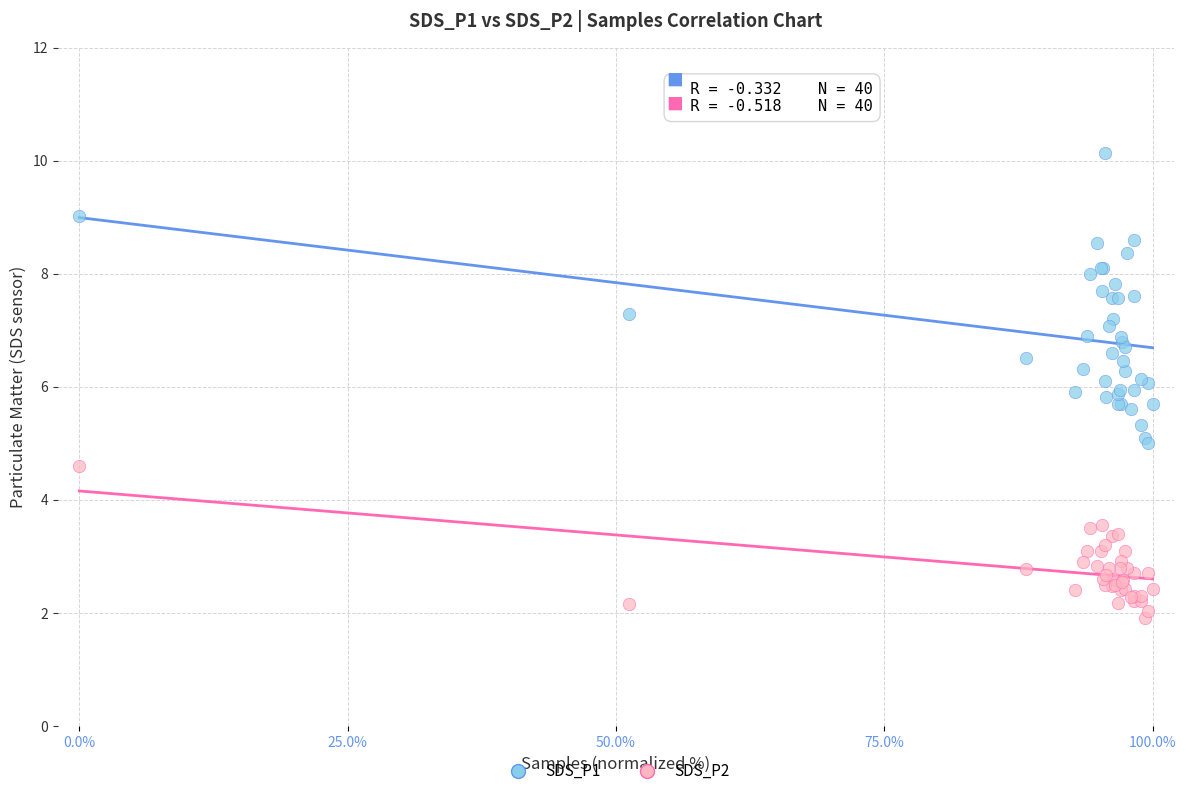

Which series contains the highest Y value?

SDS_P1